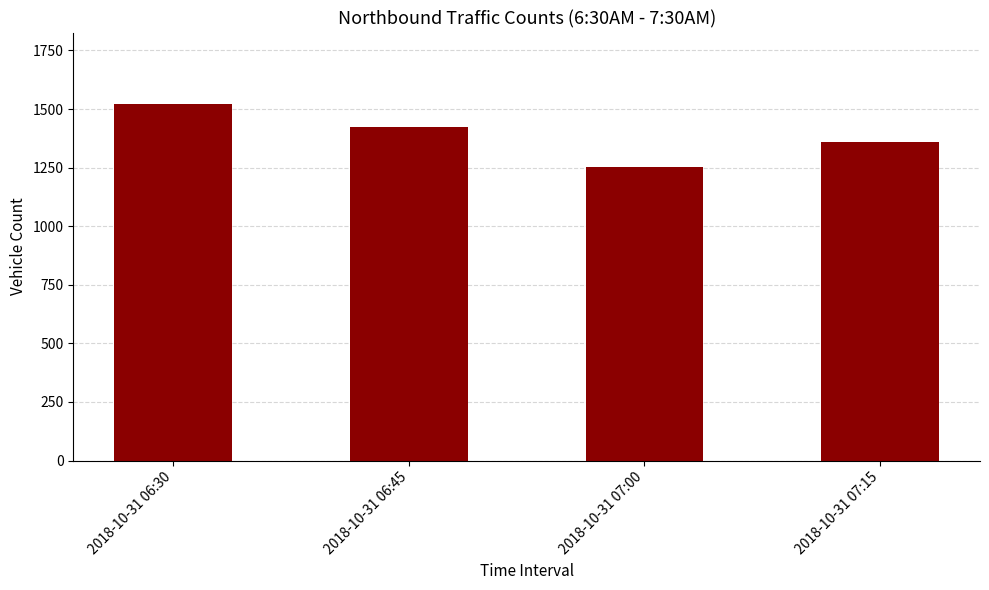

Does the chart contain any negative values?

No